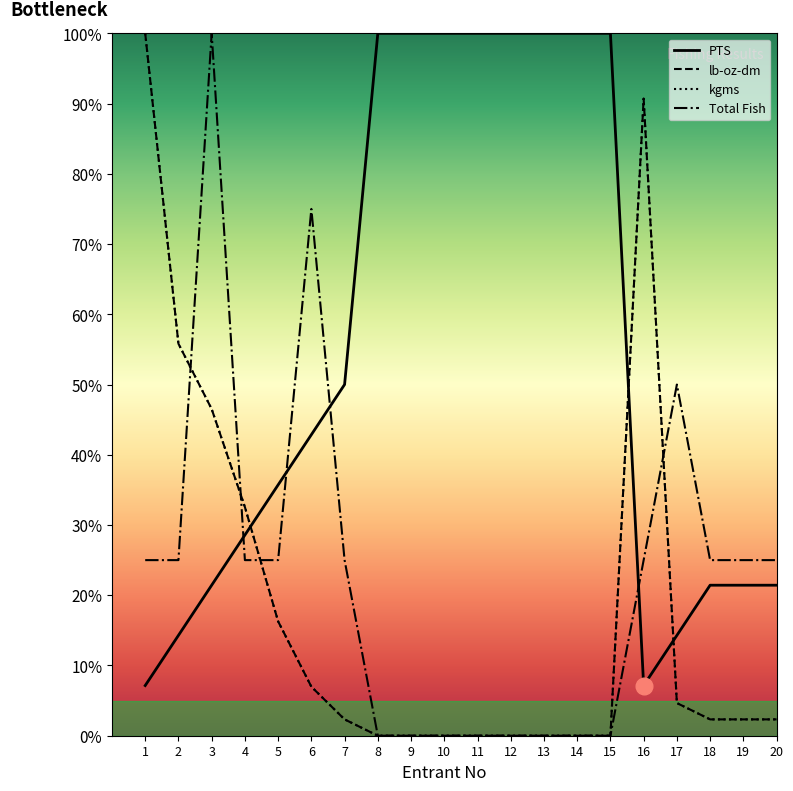

The kgms series shows 2.3 at 18. True or false?

True